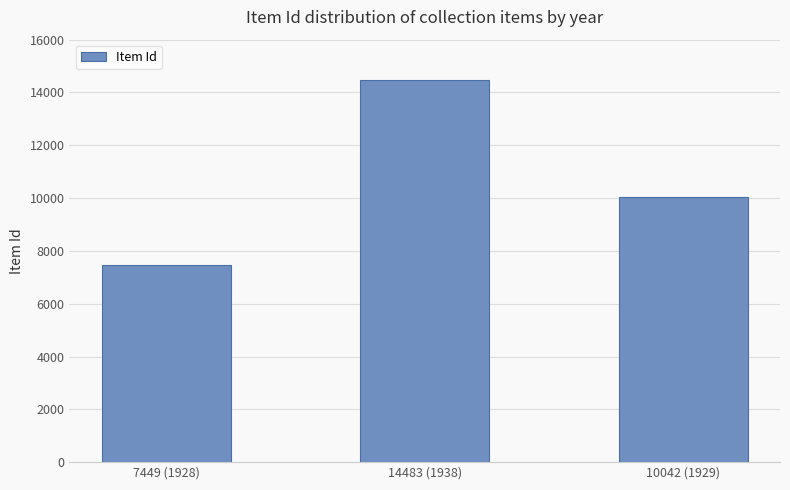

List the labels in order of value, smallest first.

7449 (1928), 10042 (1929), 14483 (1938)